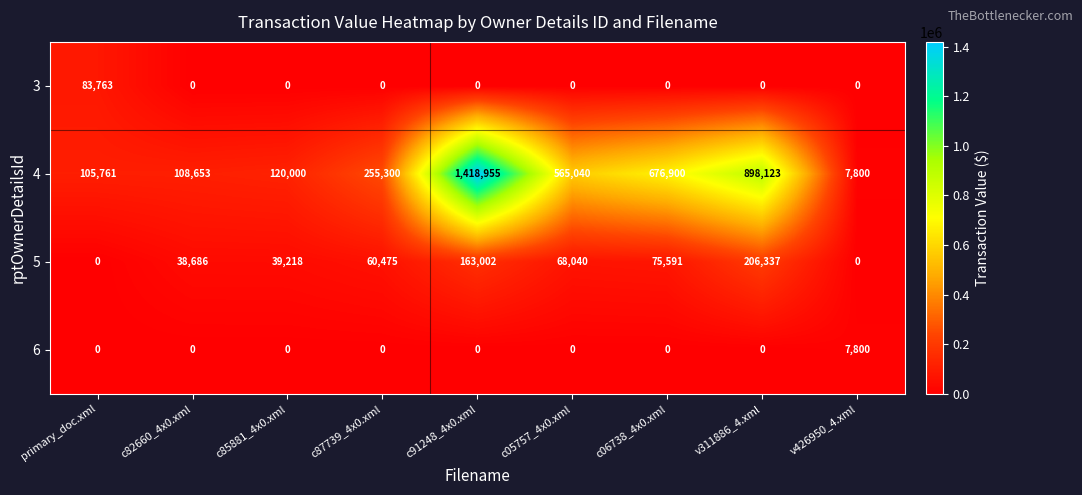

What is the maximum value shown in the chart?

1418955